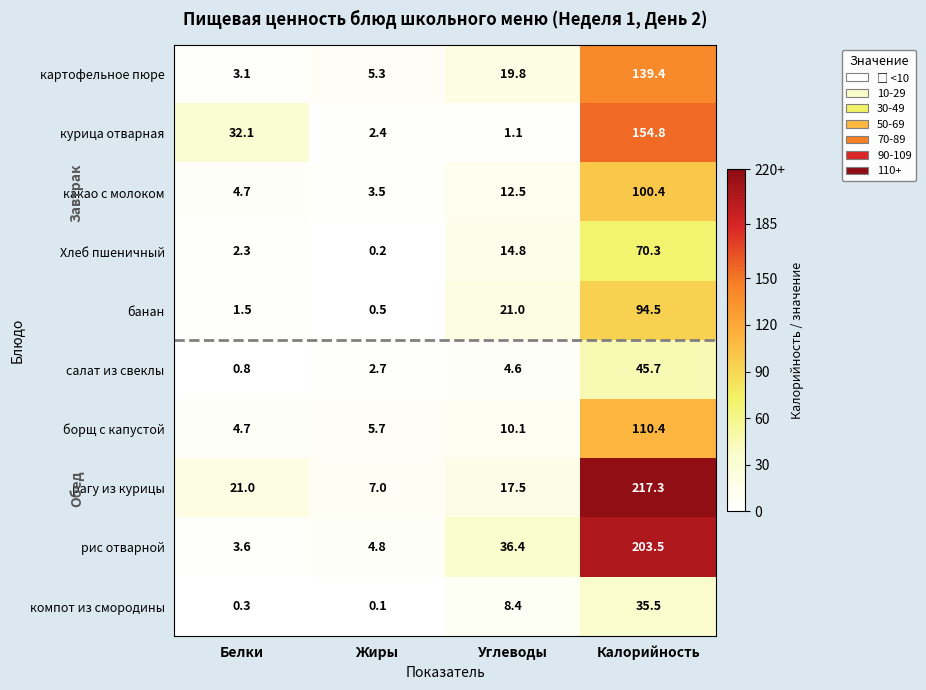

What is the smallest value displayed?

0.1